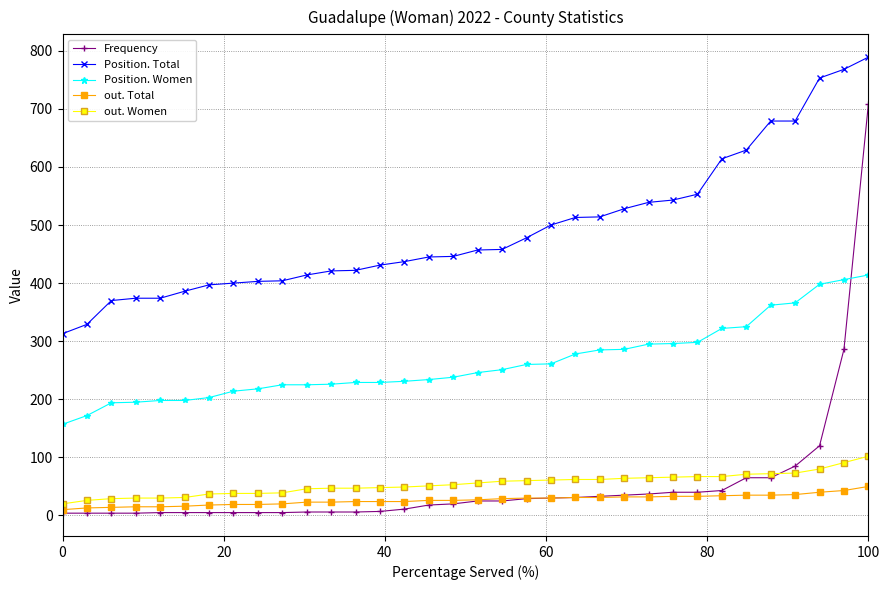

Which series has the largest range (max minus min)?

Frequency